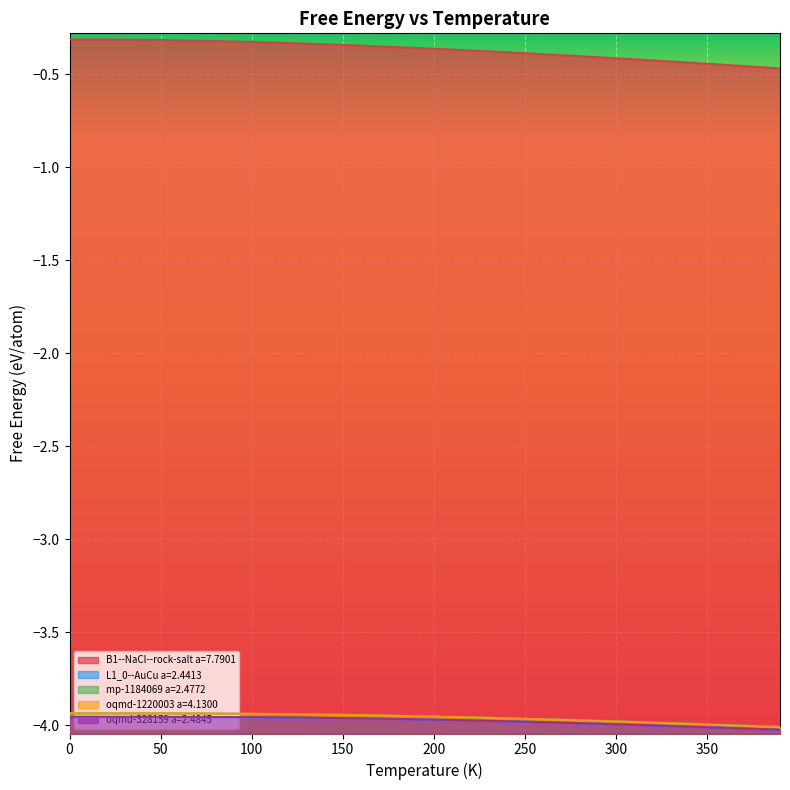

True or false: L1_0--AuCu a=2.4413 has more than 0 points higher than both neighbors.

False